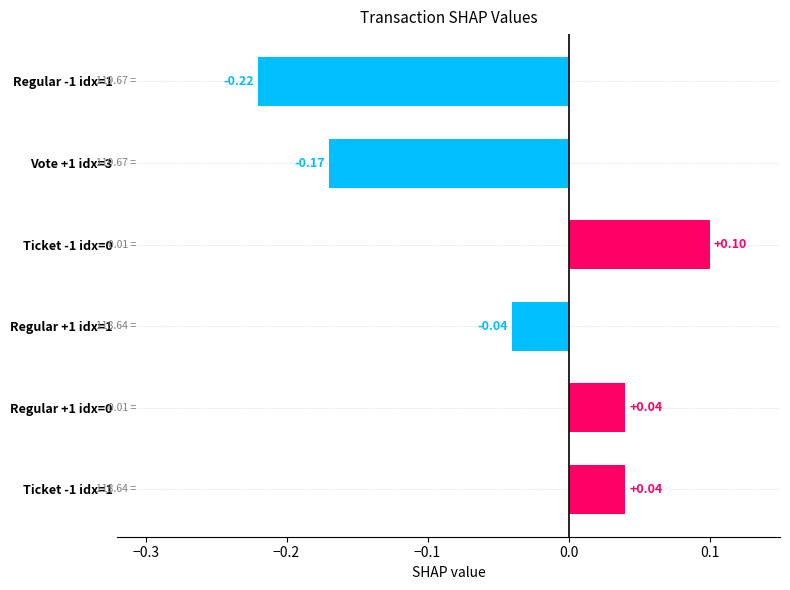

How many bars are there in total?

6